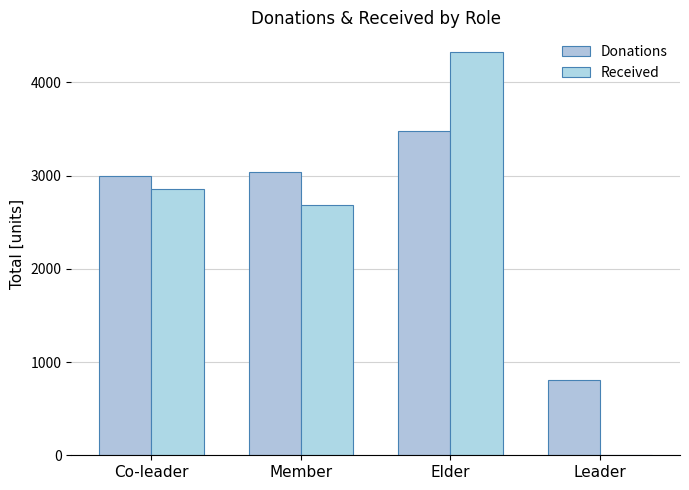

What is the sum of all Received values?

9856